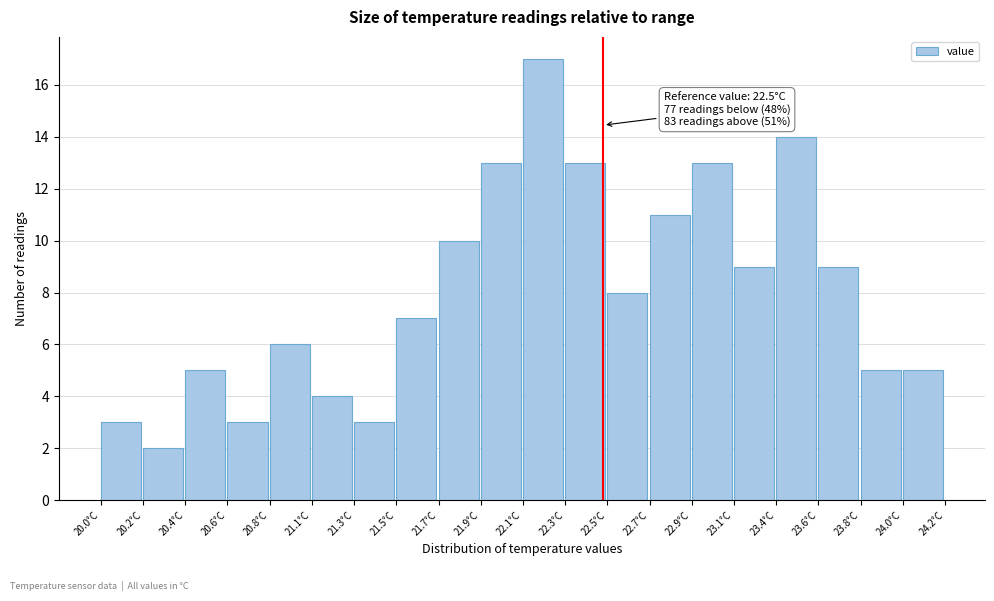

Reading left to right, what are all the values shown in this chart?

3	2	5	3	6	4	3	7	10	13	17	13	8	11	13	9	14	9	5	5